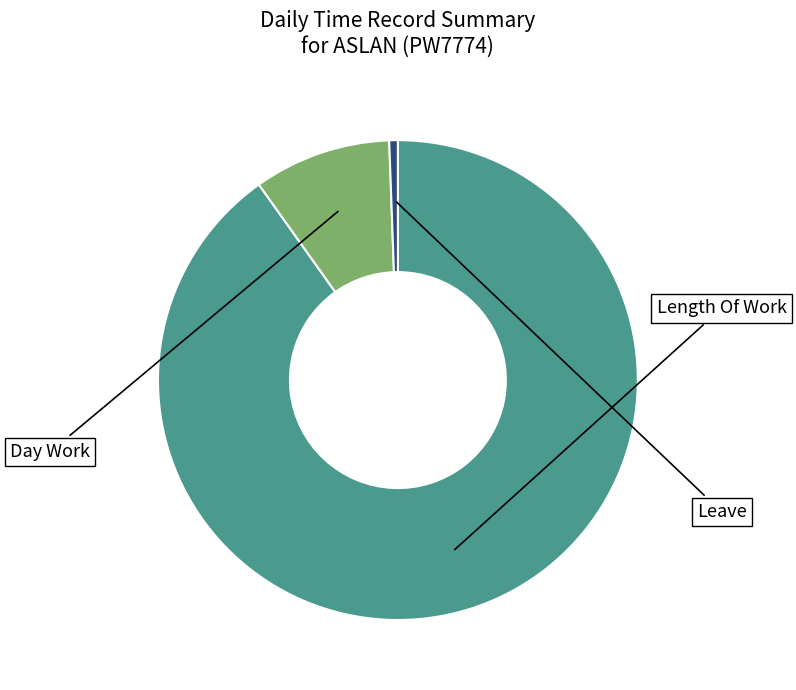

Is there any slice that represents more than half of the pie?

Yes